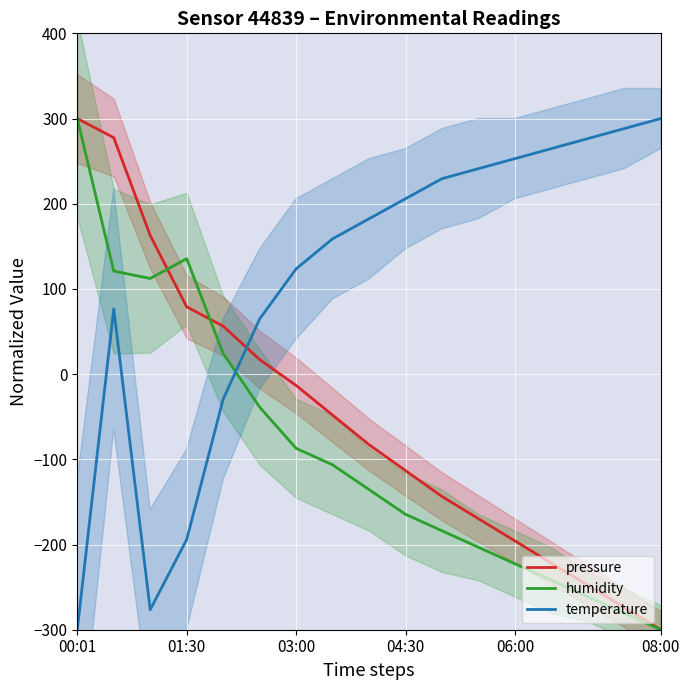

At how many categories does at least one series exceed -132?

17